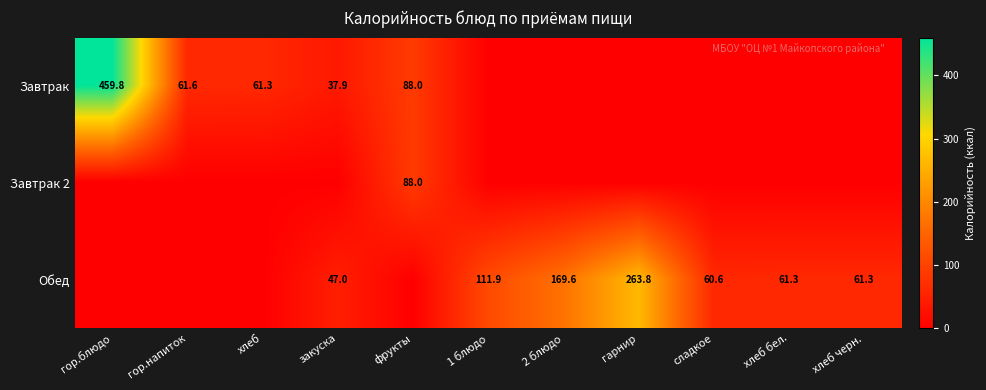

At how many categories does at least one series exceed 79?

5